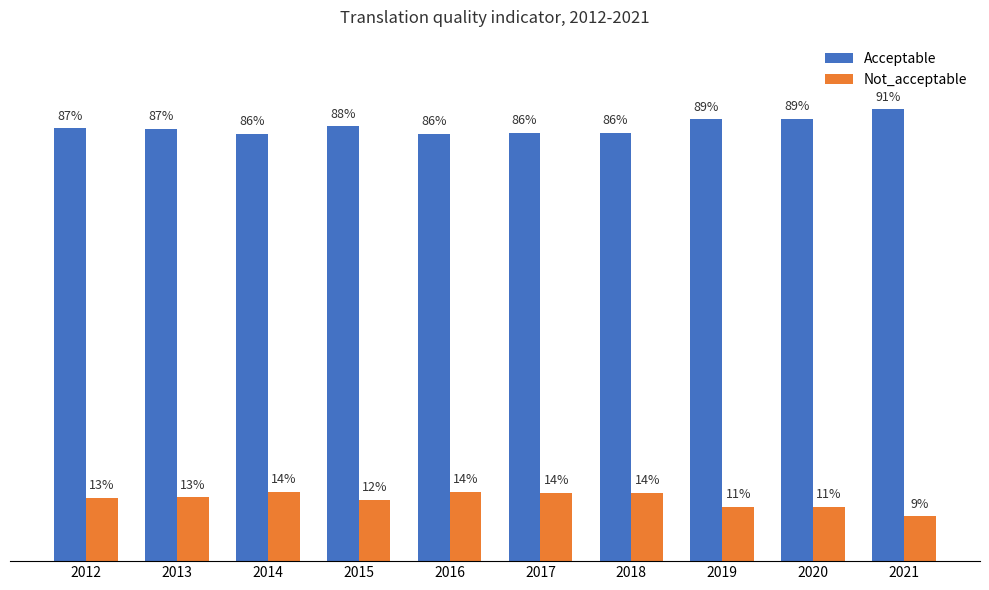

Is the value of Not_acceptable at 2018 greater than the value of Acceptable at 2014?

No